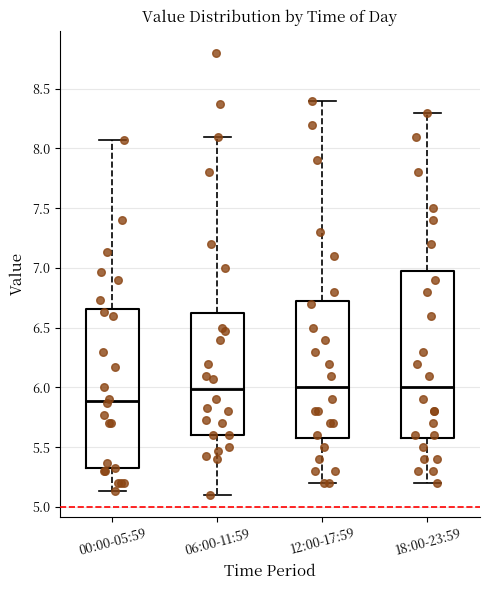

Reading left to right, read every box against the y-axis: the position of its median line, the range the box covers, and the ends of its whiskers. The values are not printed on the chart, so give them approximately, as read against the axis.

00:00-05:59: median 5.90, box 5.30 to 6.65, whiskers 5.15 to 8.05
06:00-11:59: median 6.00, box 5.60 to 6.65, whiskers 5.10 to 8.10
12:00-17:59: median 6.00, box 5.60 to 6.75, whiskers 5.20 to 8.40
18:00-23:59: median 6.00, box 5.60 to 7.00, whiskers 5.20 to 8.30